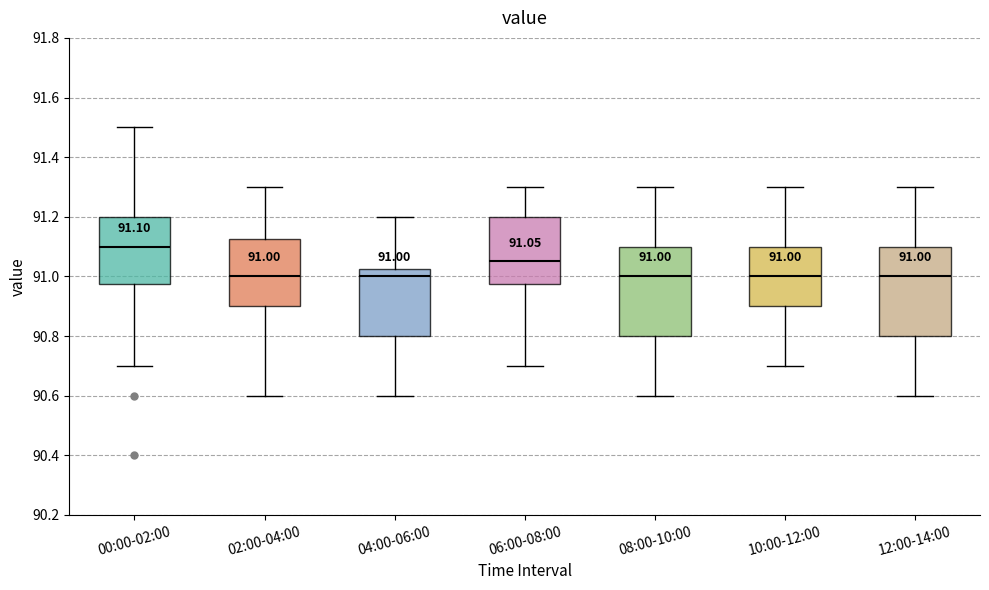

Which box's median line is the highest?

00:00-02:00